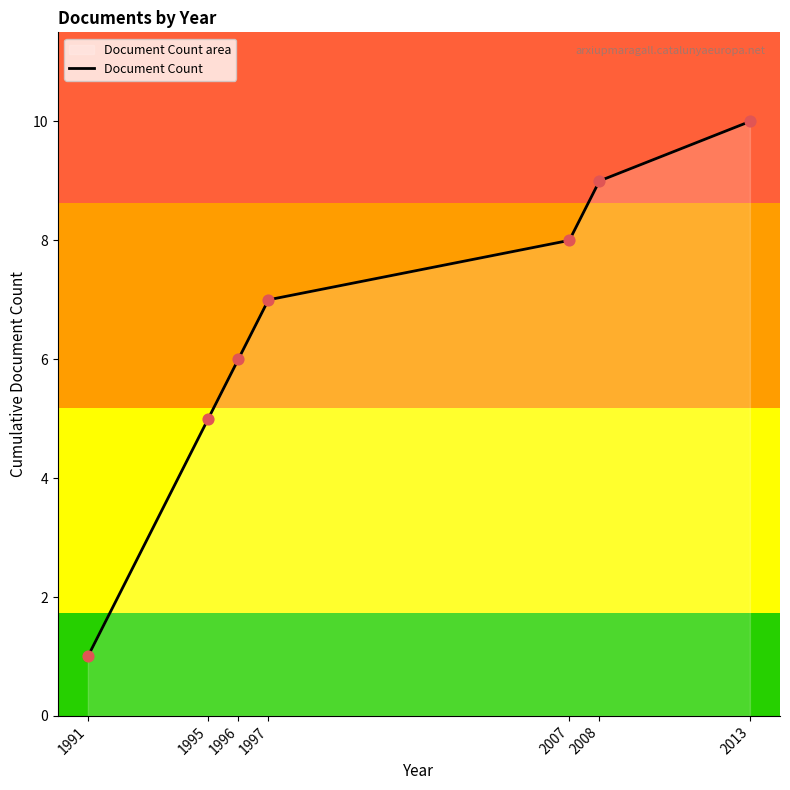

Between 2008 and 1991, which is larger?

2008